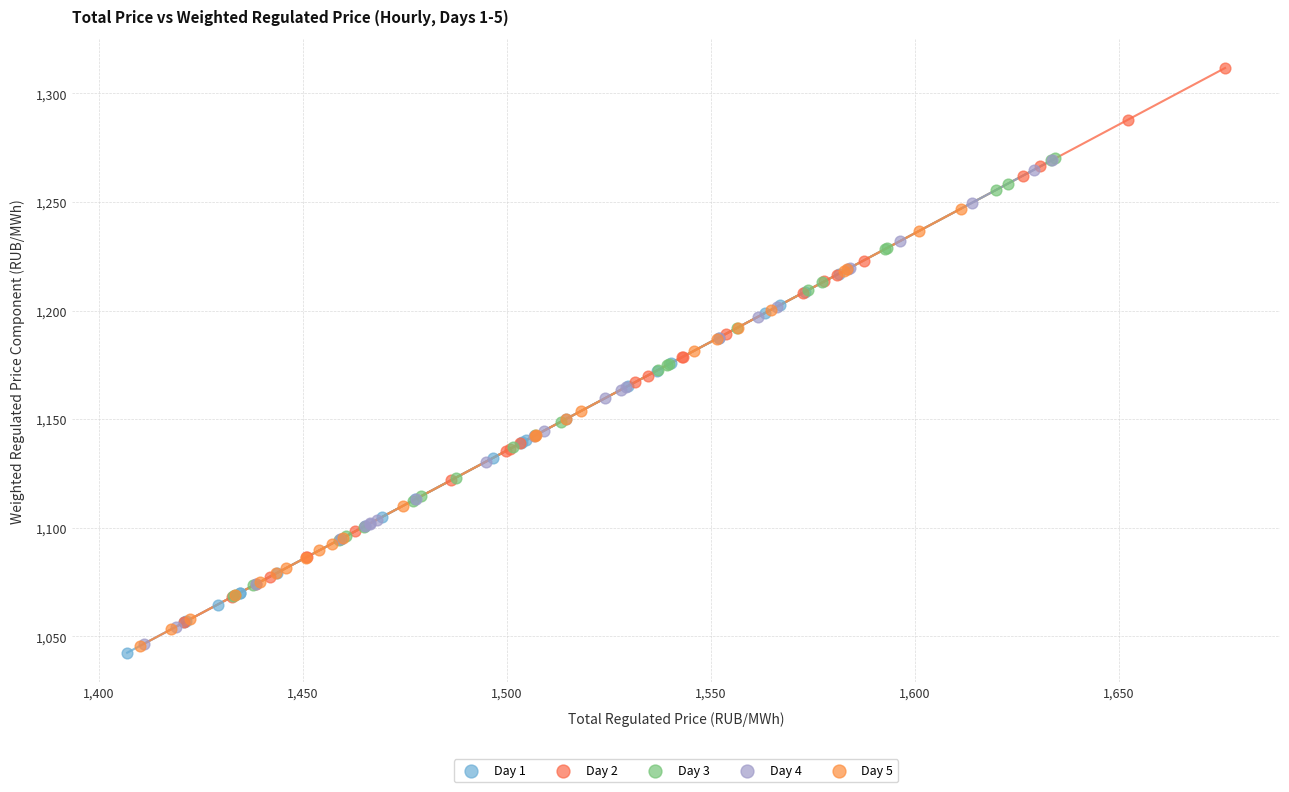

What are all the series names shown in the legend?

Day 1, Day 2, Day 3, Day 4, Day 5